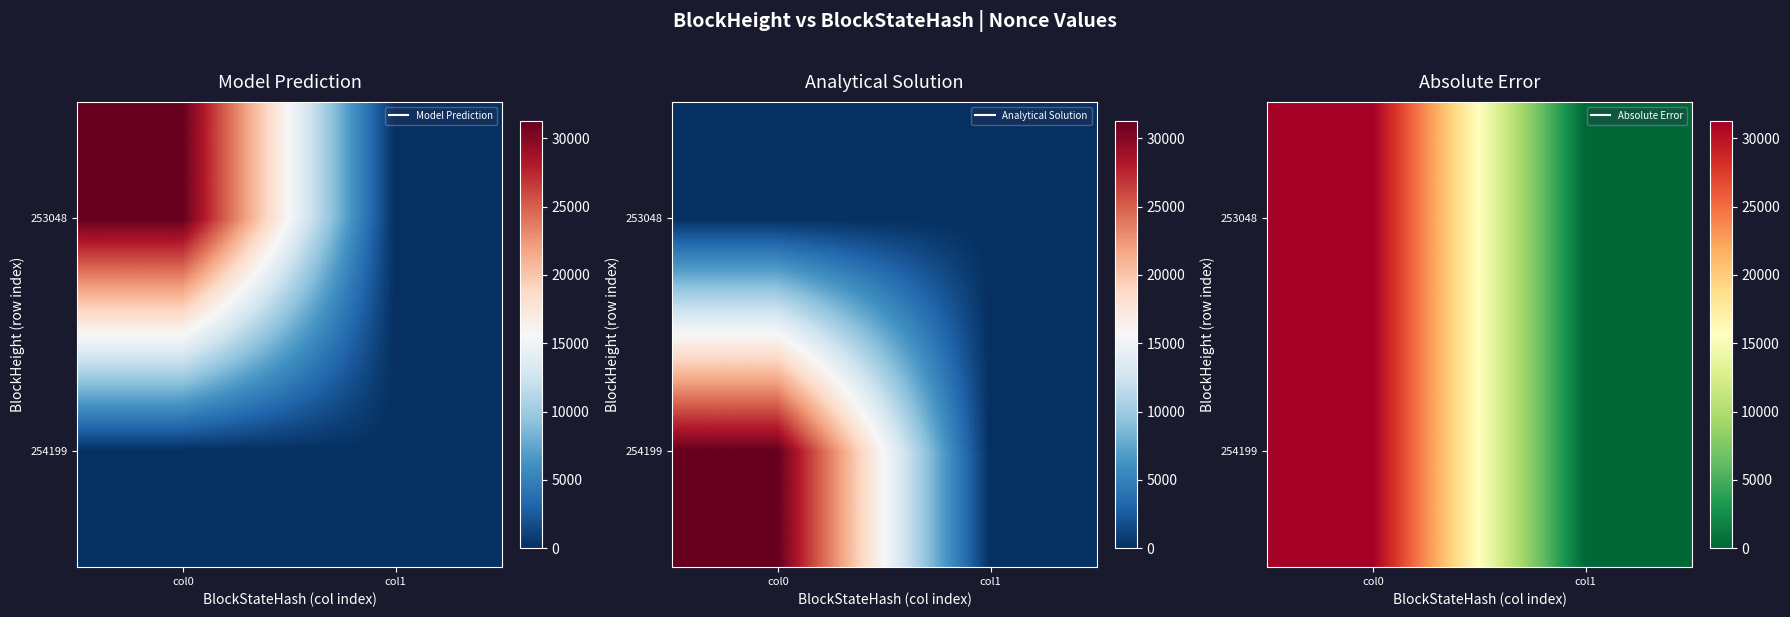

Rank the categories by 254199 value from lowest to highest.

col1, col0